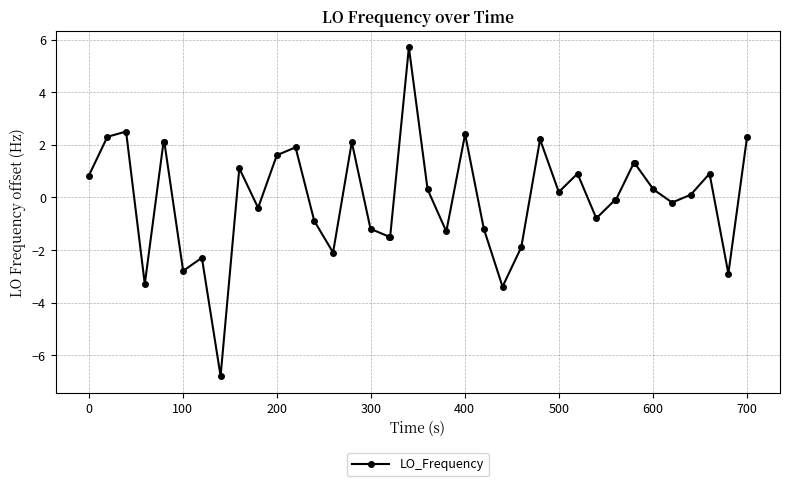

What is the smallest value displayed?

-6.8